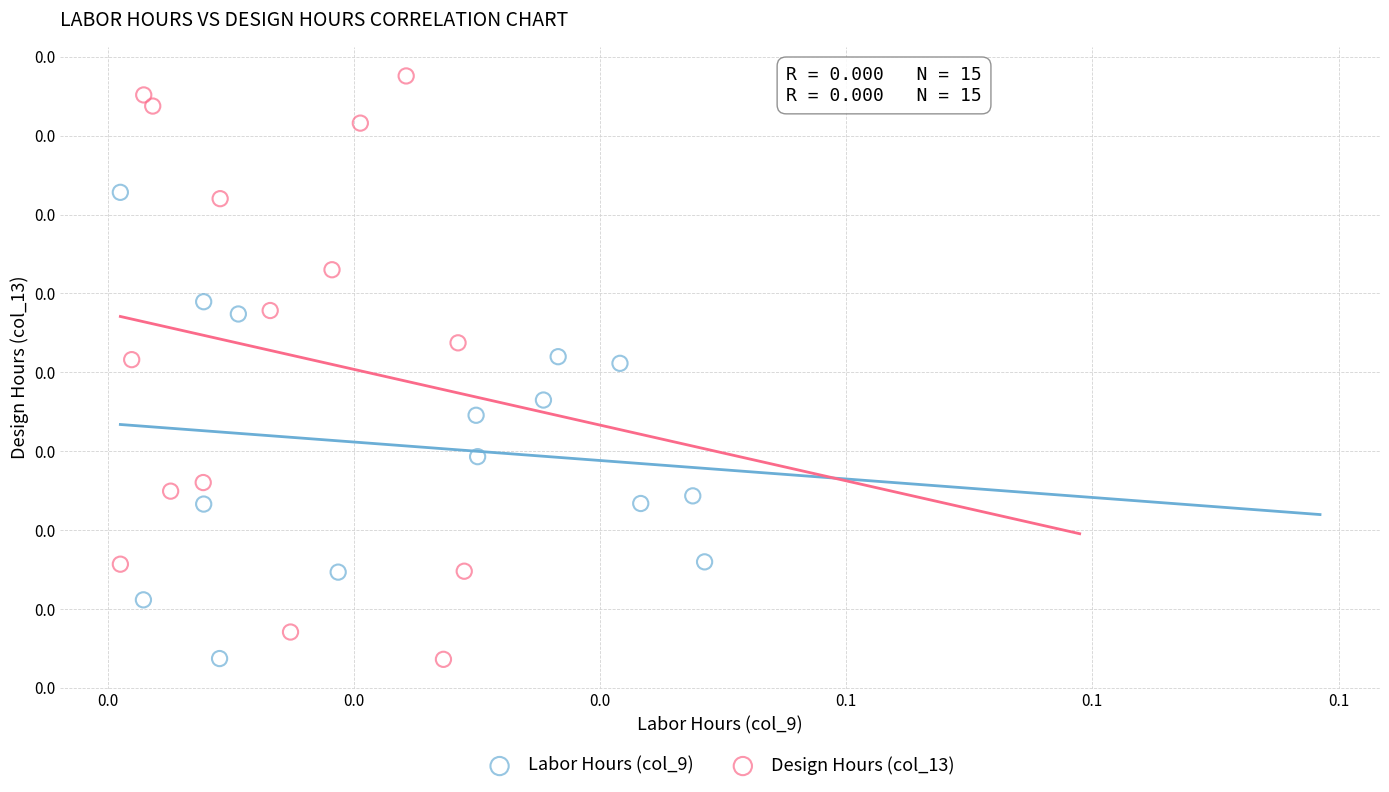

Which series reaches the maximum Y coordinate?

Design Hours (col_13)